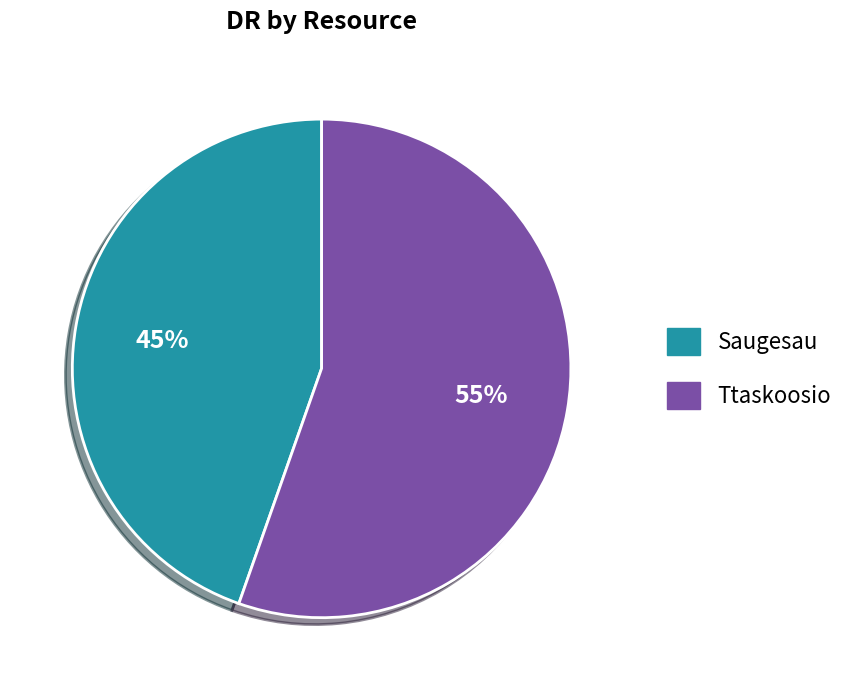

To the nearest percent, what is the average slice percentage?

50%